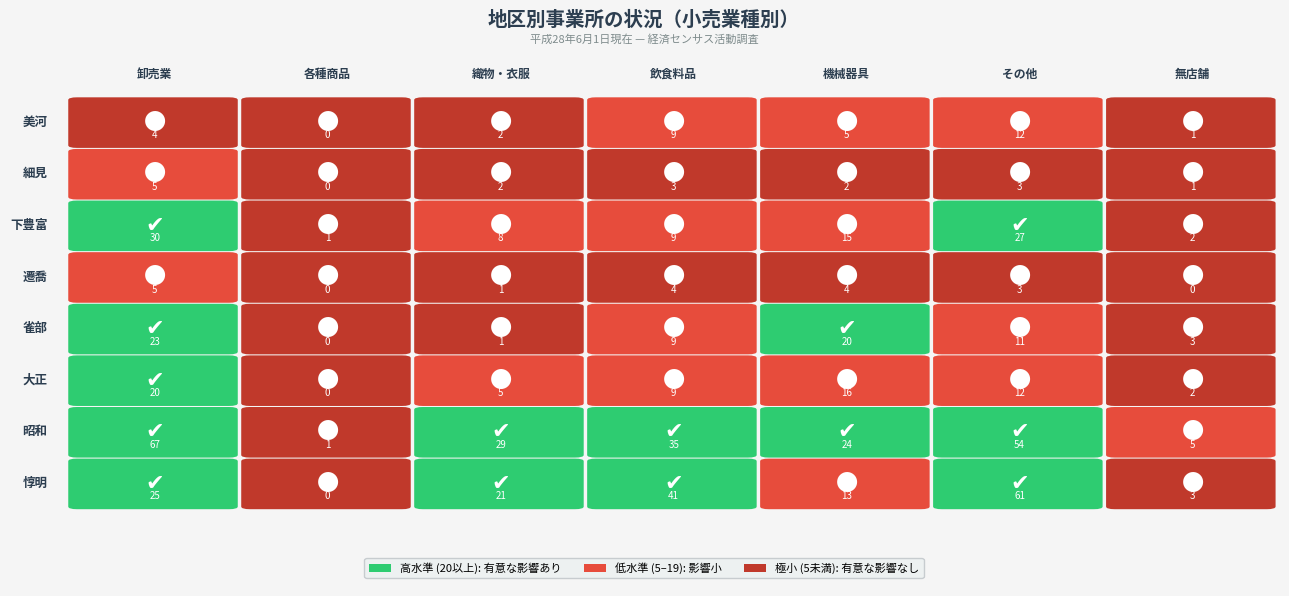

The value of 昭和 at 6 is 7. True or false?

False